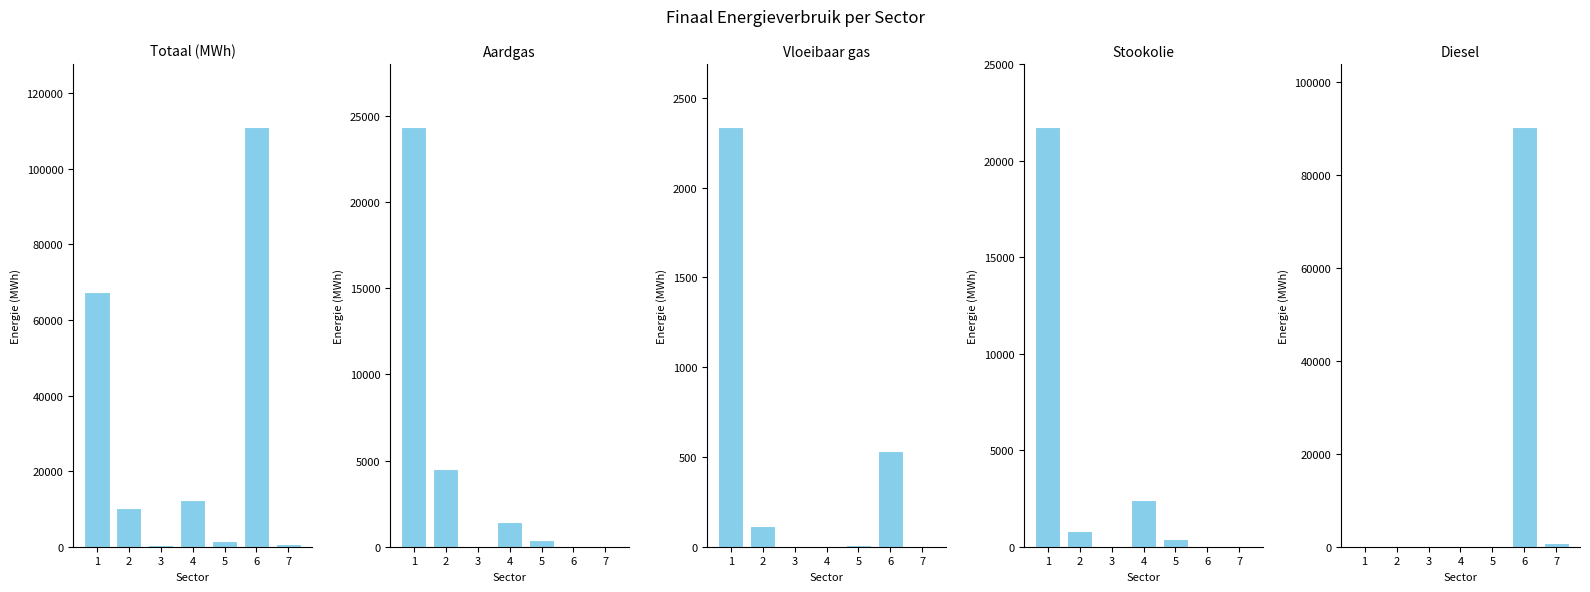

Reading left to right, what are all the values shown in this chart?

Totaal (MWh): 1=67409.1	2=10191.0	3=509.0	4=12382.4	5=1550.4	6=111083.3	7=843.3
Aardgas: 1=24347.2	2=4487.6	3=0.0	4=1448.1	5=384.6	6=4.5	7=0.0
Vloeibaar gas: 1=2339.1	2=115.4	3=0.0	4=4.9	5=9.9	6=534.8	7=0.0
Stookolie: 1=21748.6	2=823.7	3=0.0	4=2398.0	5=374.4	6=0.0	7=0.0
Diesel: 1=0.0	2=0.0	3=0.0	4=0.0	5=0.0	6=90394.1	7=808.8